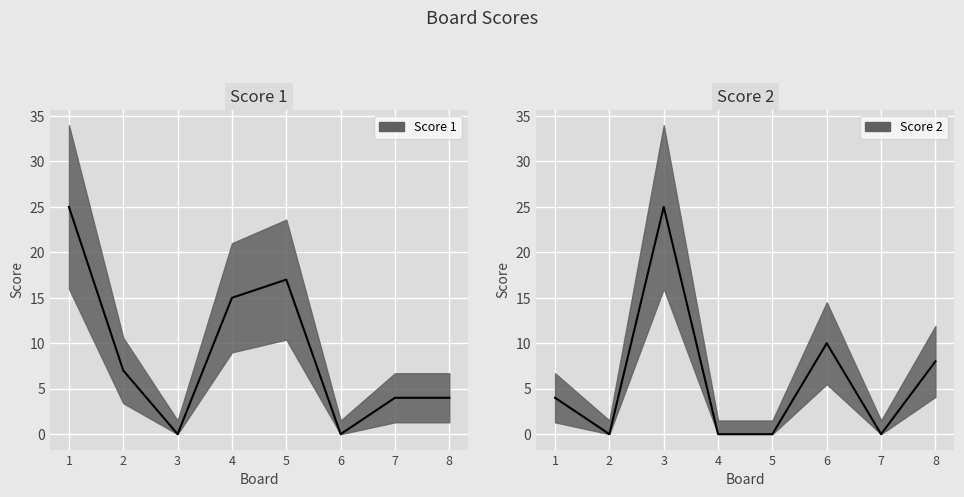

The value of Score 1 at 8 is 4. True or false?

True